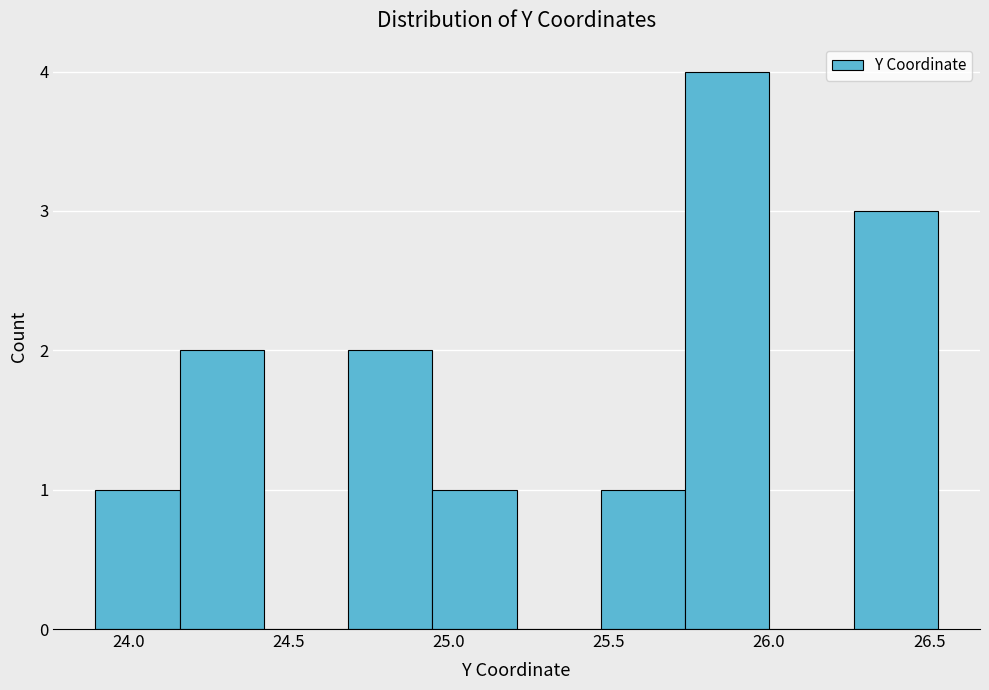

Reading left to right, transcribe this chart: for each bar, give the range it covers on the x-axis and its height. Neither the bar edges nor the heights are printed on the chart, so give them approximately, as read against the axes.

23.90 to 24.15: 1
24.15 to 24.40: 2
24.40 to 24.70: 0
24.70 to 24.95: 2
24.95 to 25.20: 1
25.20 to 25.50: 0
25.50 to 25.75: 1
25.75 to 26.00: 4
26.00 to 26.25: 0
26.25 to 26.55: 3